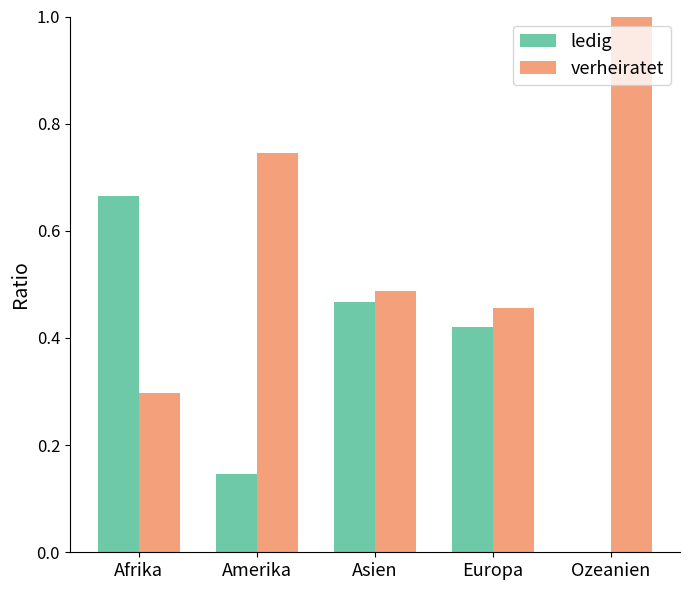

True or false: verheiratet has a value of 0.3 at Afrika.

True